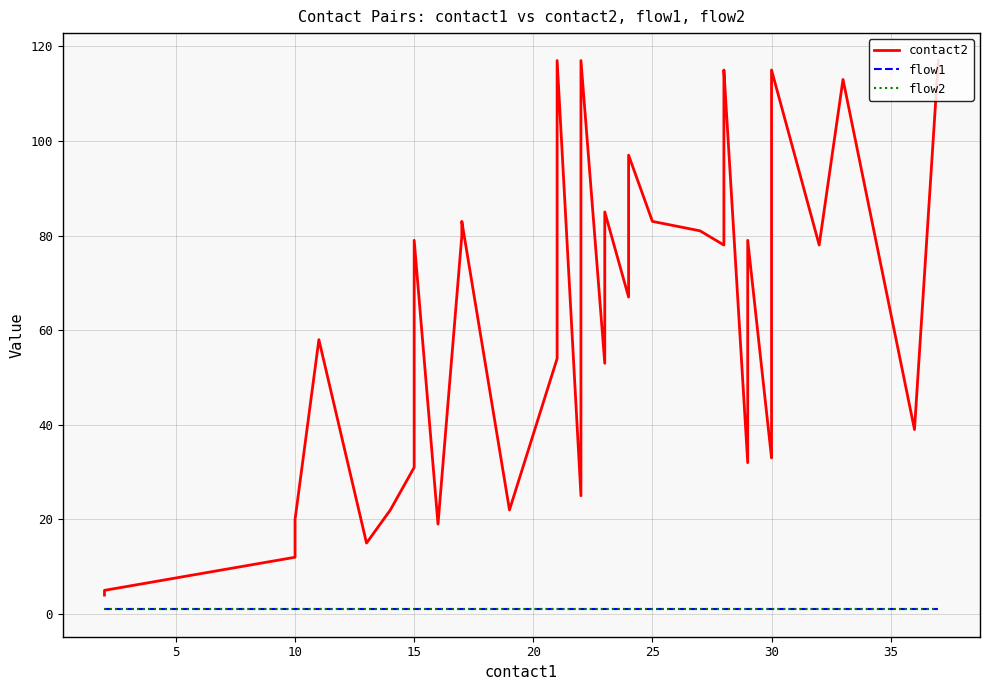

What are all the series names shown in the legend?

contact2, flow1, flow2